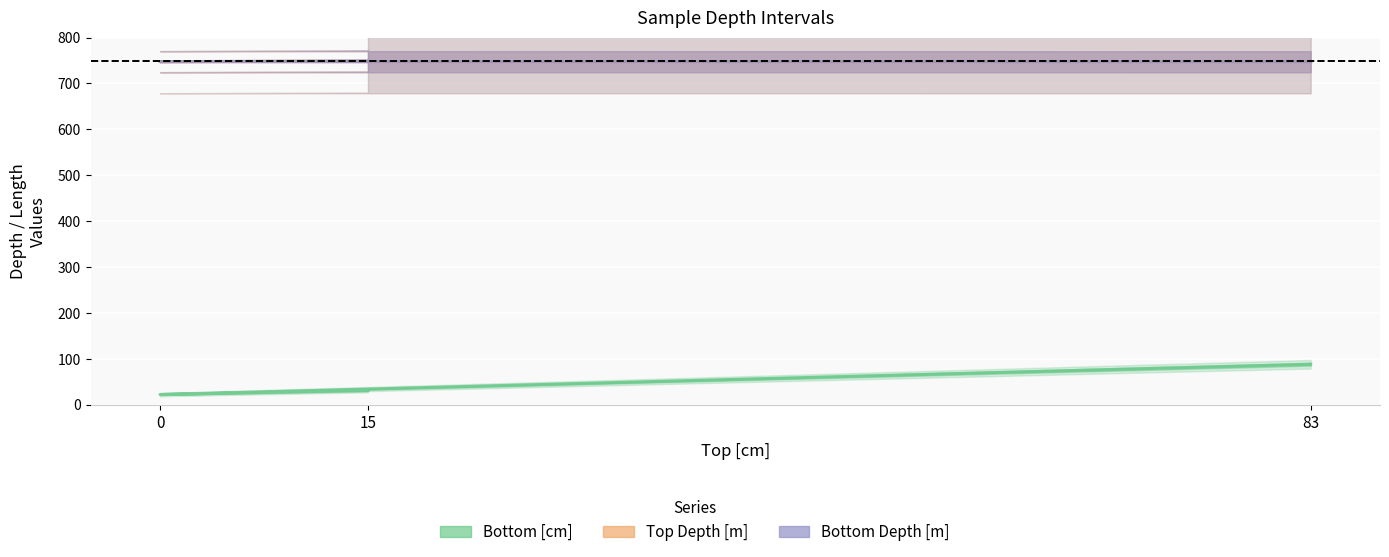

What value does the Top Depth [m] series have at 15?

748.9